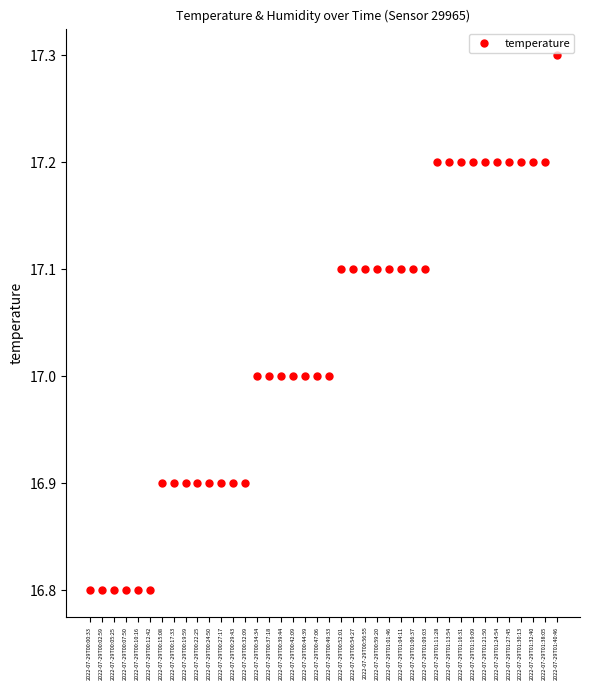

What is the label of the 5th point from the right?

2022-07-29T01:27:45